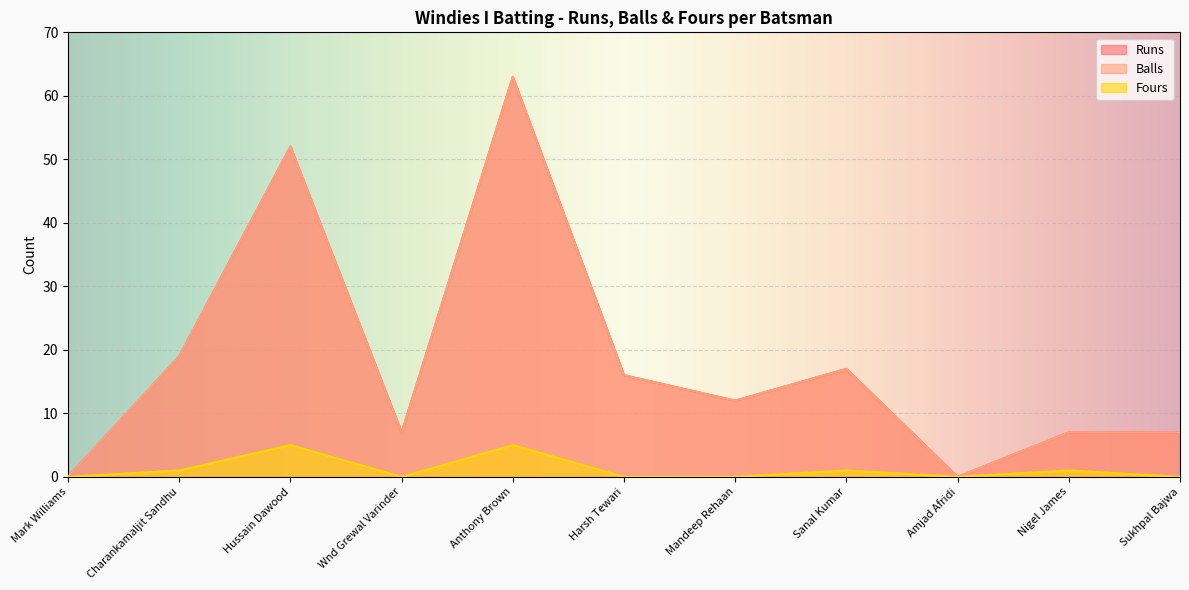

True or false: Runs has more than 0 interior local peaks.

True